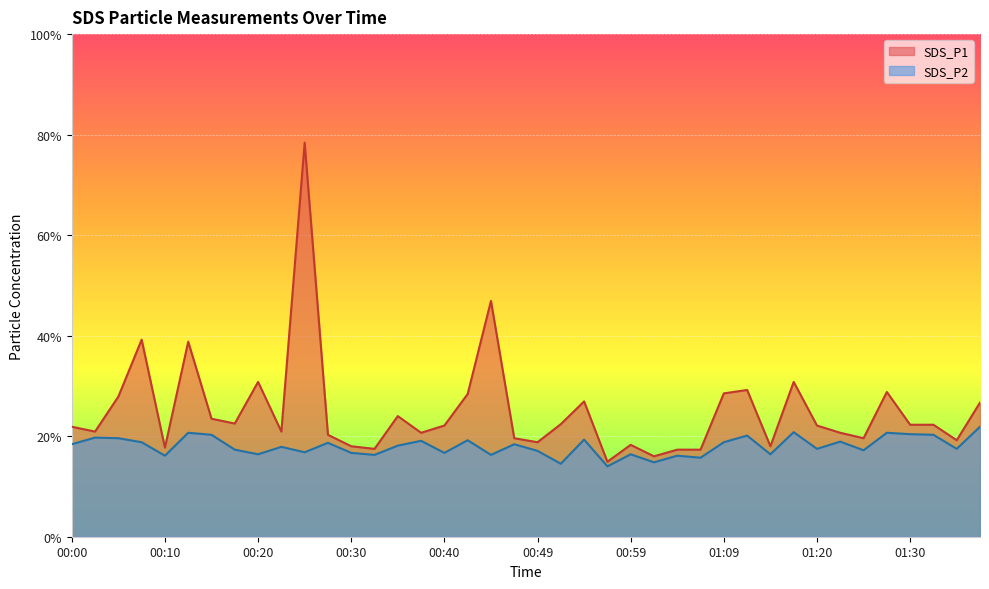

What is the minimum value shown in the chart?

3.5